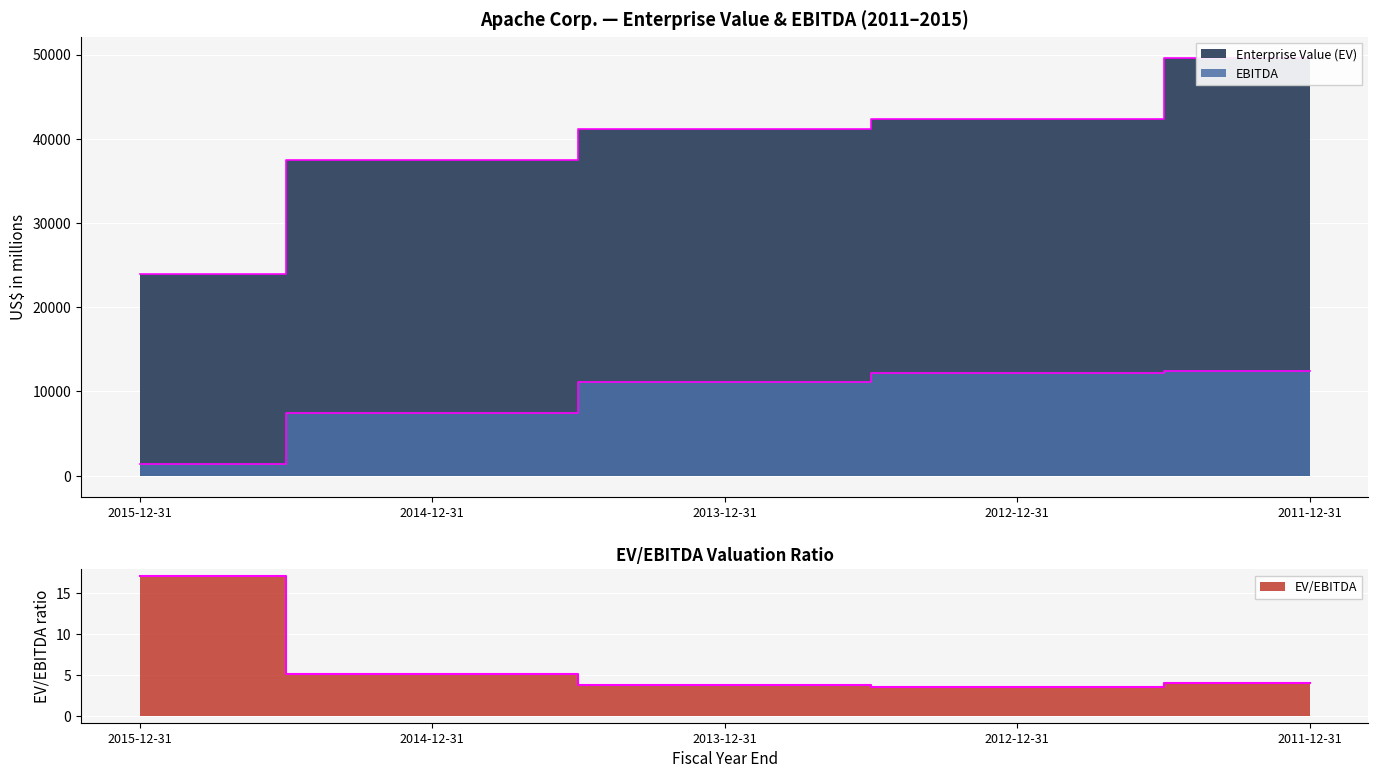

Rank the categories by Enterprise Value (EV) value from lowest to highest.

2015-12-31, 2014-12-31, 2013-12-31, 2012-12-31, 2011-12-31